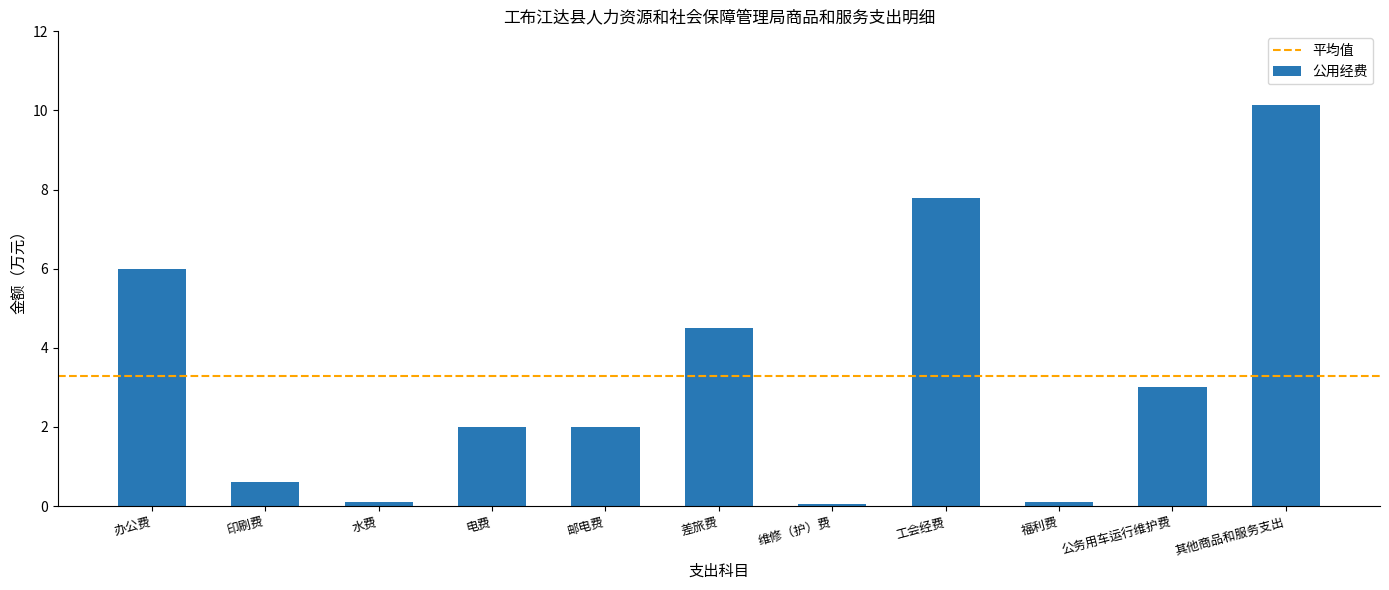

What is the sum of all values?

36.3